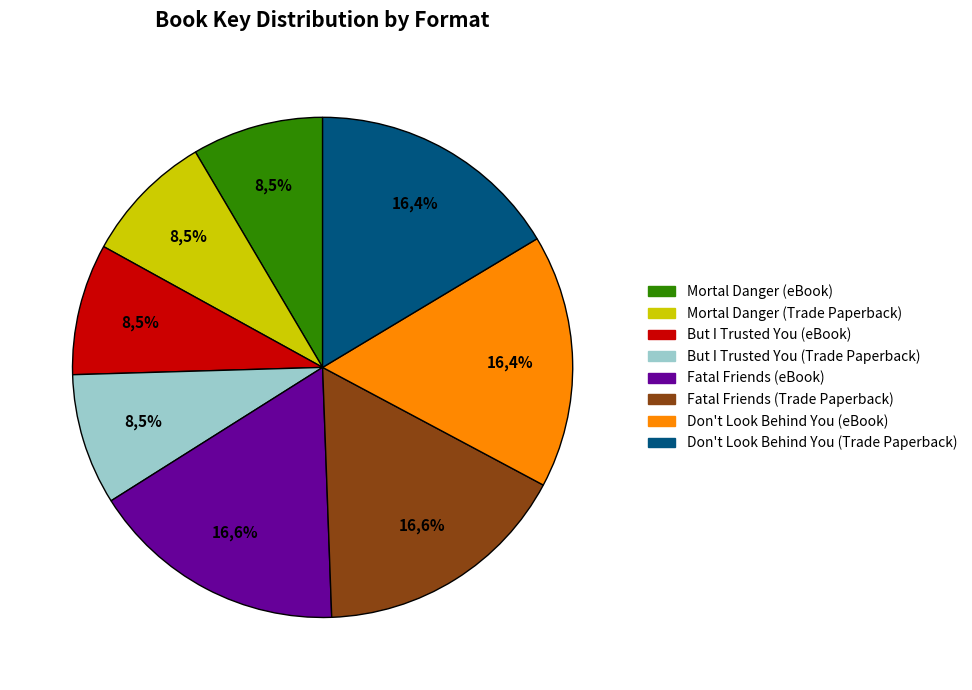

To the nearest percent, what is the combined percentage of Mortal Danger (Trade Paperback) and Don't Look Behind You (eBook)?

25%